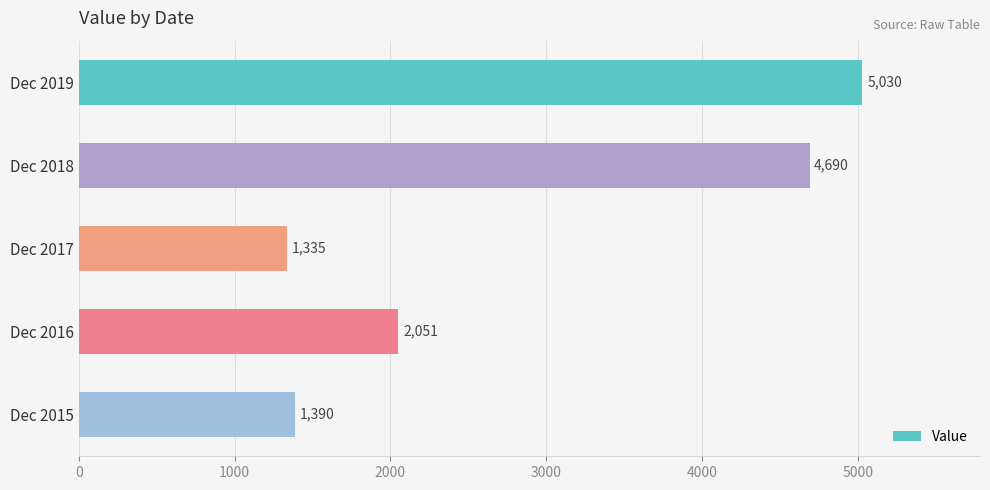

The value at Dec 2015 is 1389.9. True or false?

True